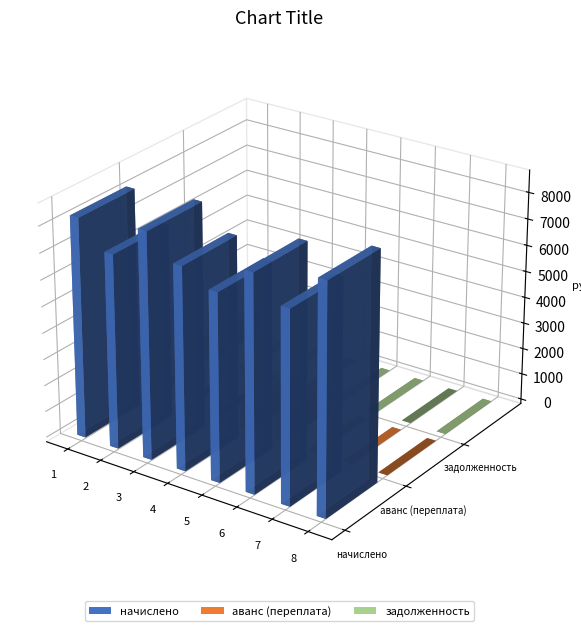

How many groups of bars are there?

8